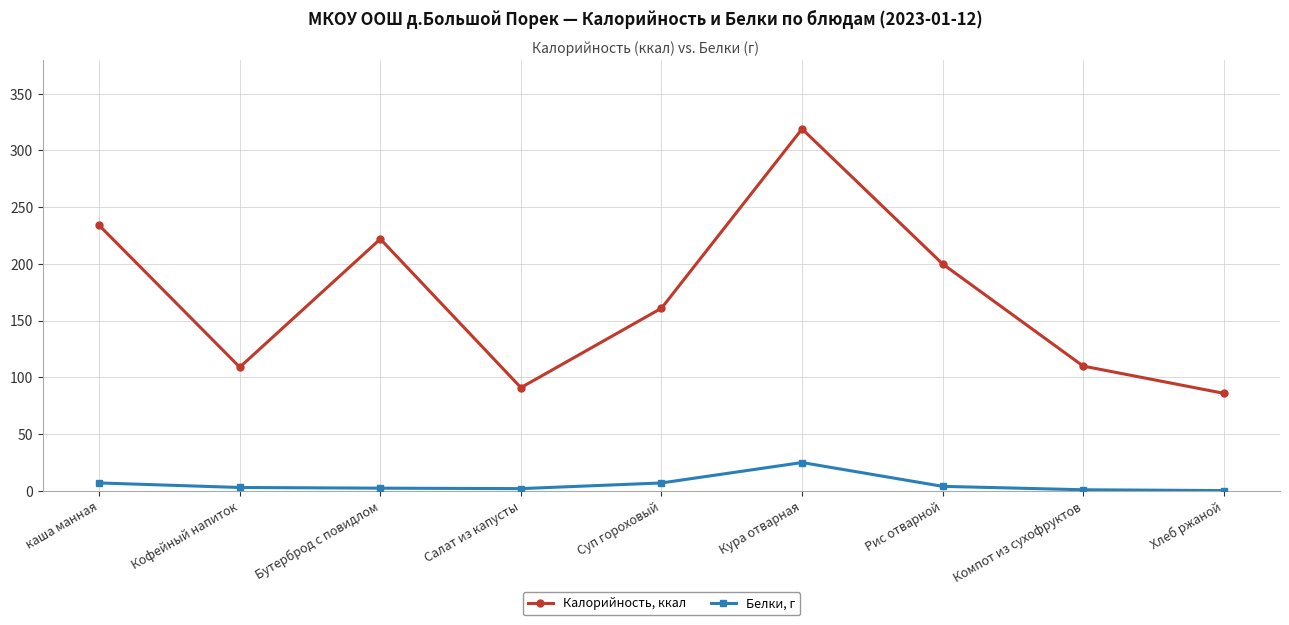

What position from the left is Кура отварная?

6